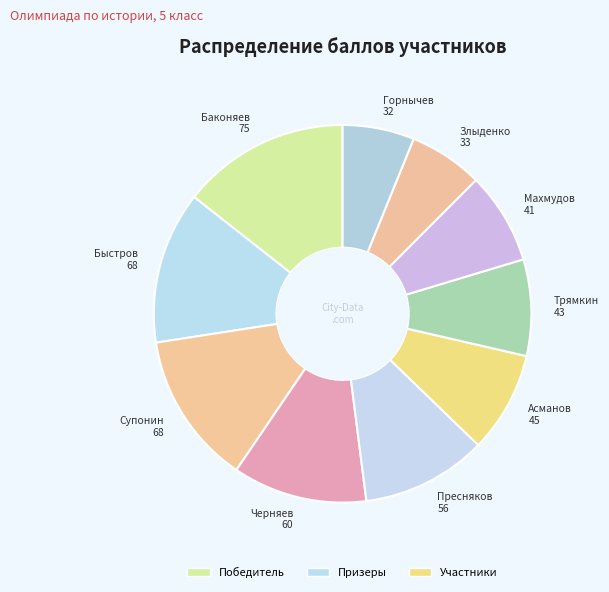

Approximately how many times larger is the value at Трямкин 43 compared to Супонин 68?

0.6